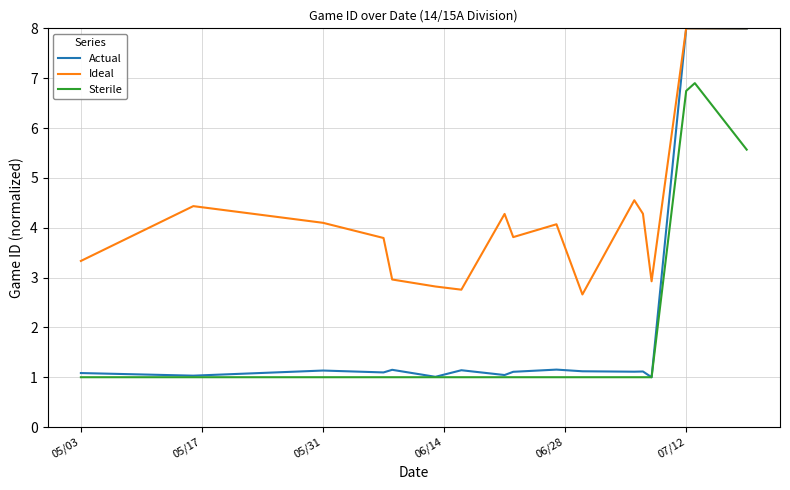

True or false: Ideal and Sterile intersect in this chart.

False